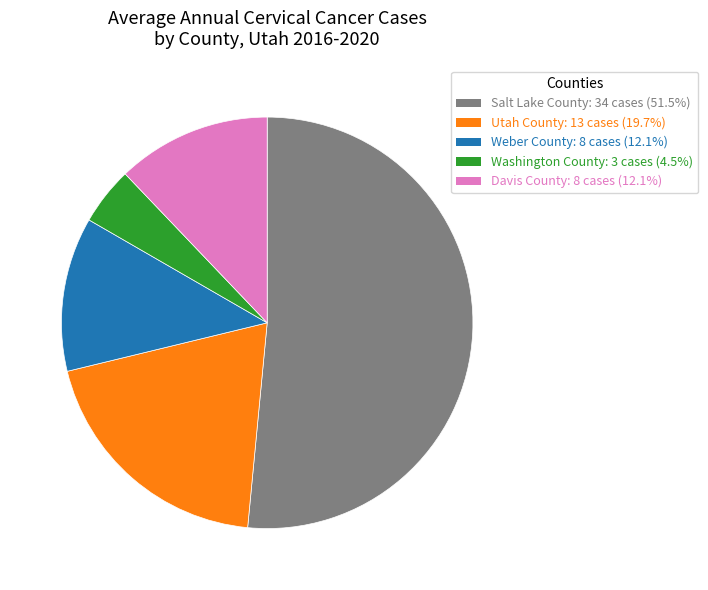

Combined, do Weber County and Davis County account for over 50%?

No